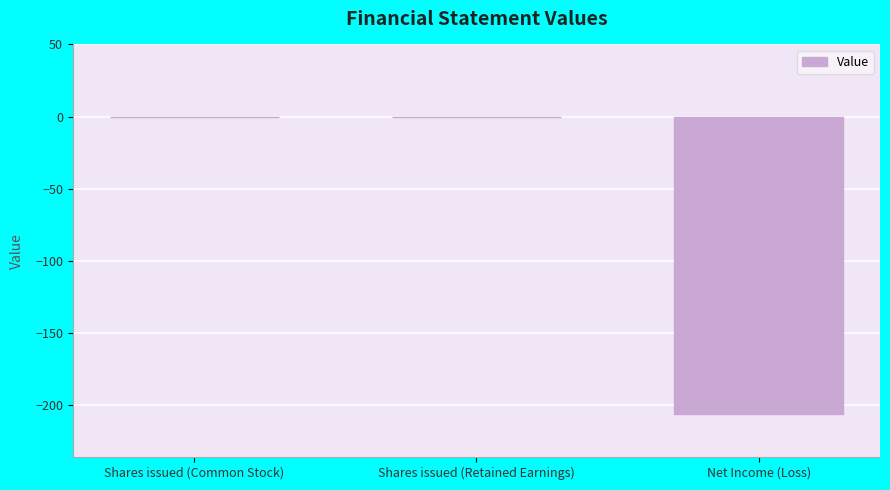

Reading right to left, list all the values displayed in this chart.

Net Income (Loss)=-206	Shares issued (Retained Earnings)=0	Shares issued (Common Stock)=0